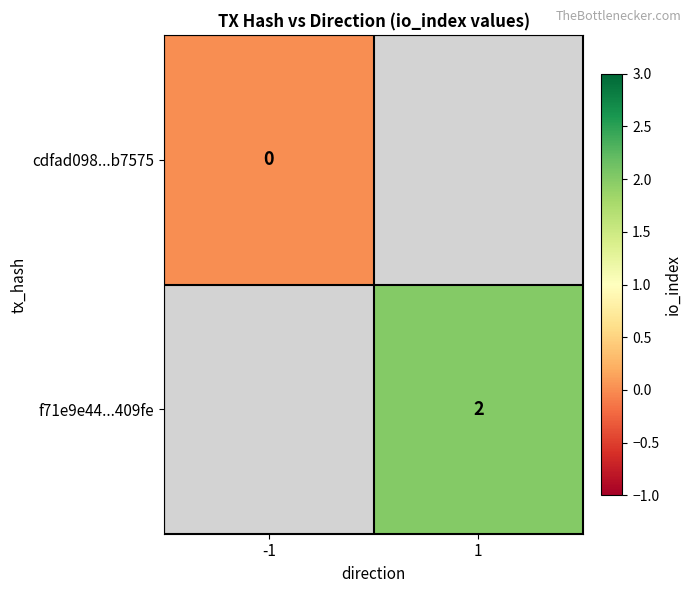

At which label does cdfad098...b7575 reach its peak?

-1